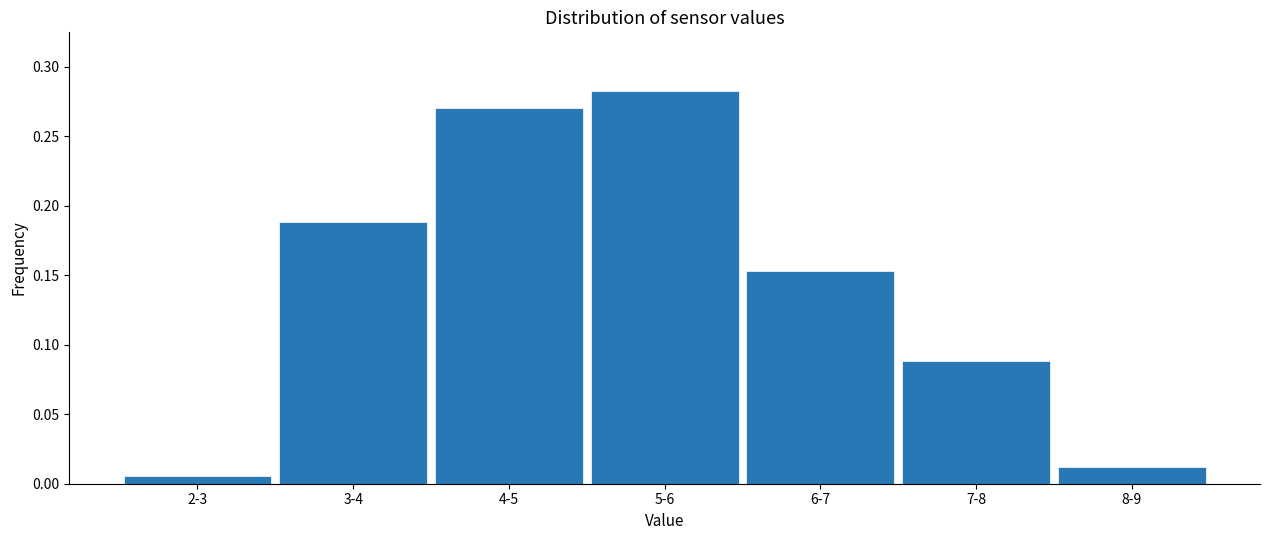

What is the label of the 5th bar from the left?

6-7